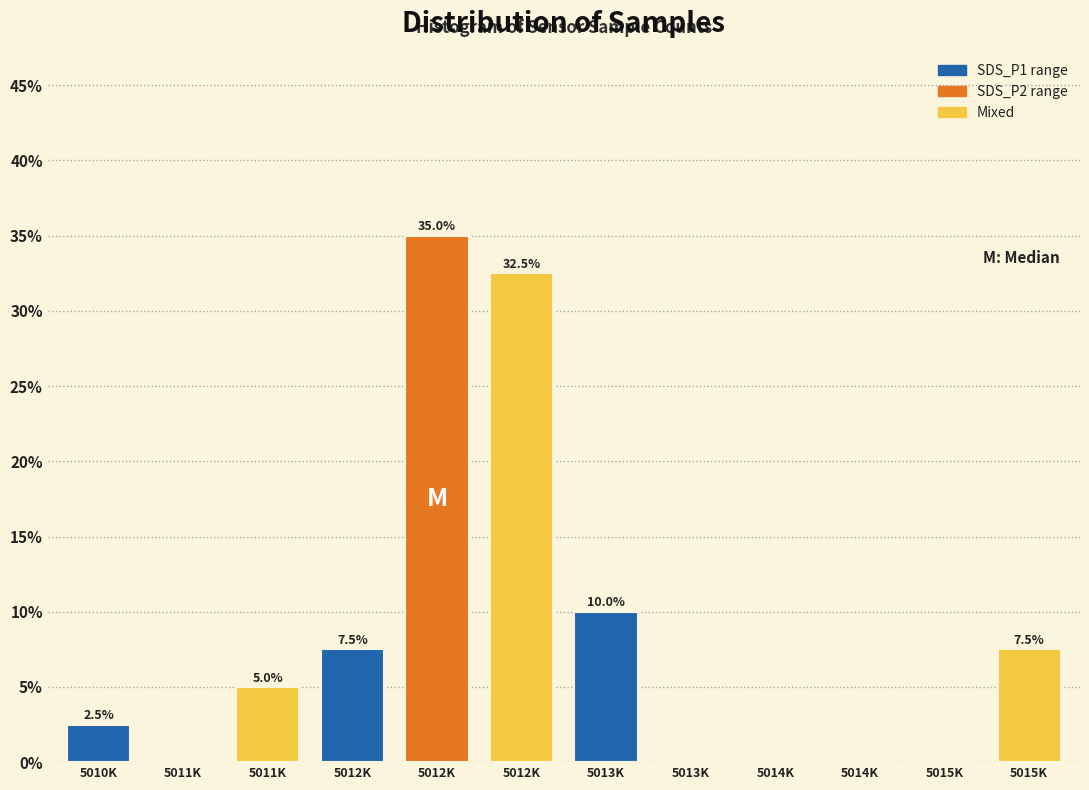

How many data points does each series have?

12